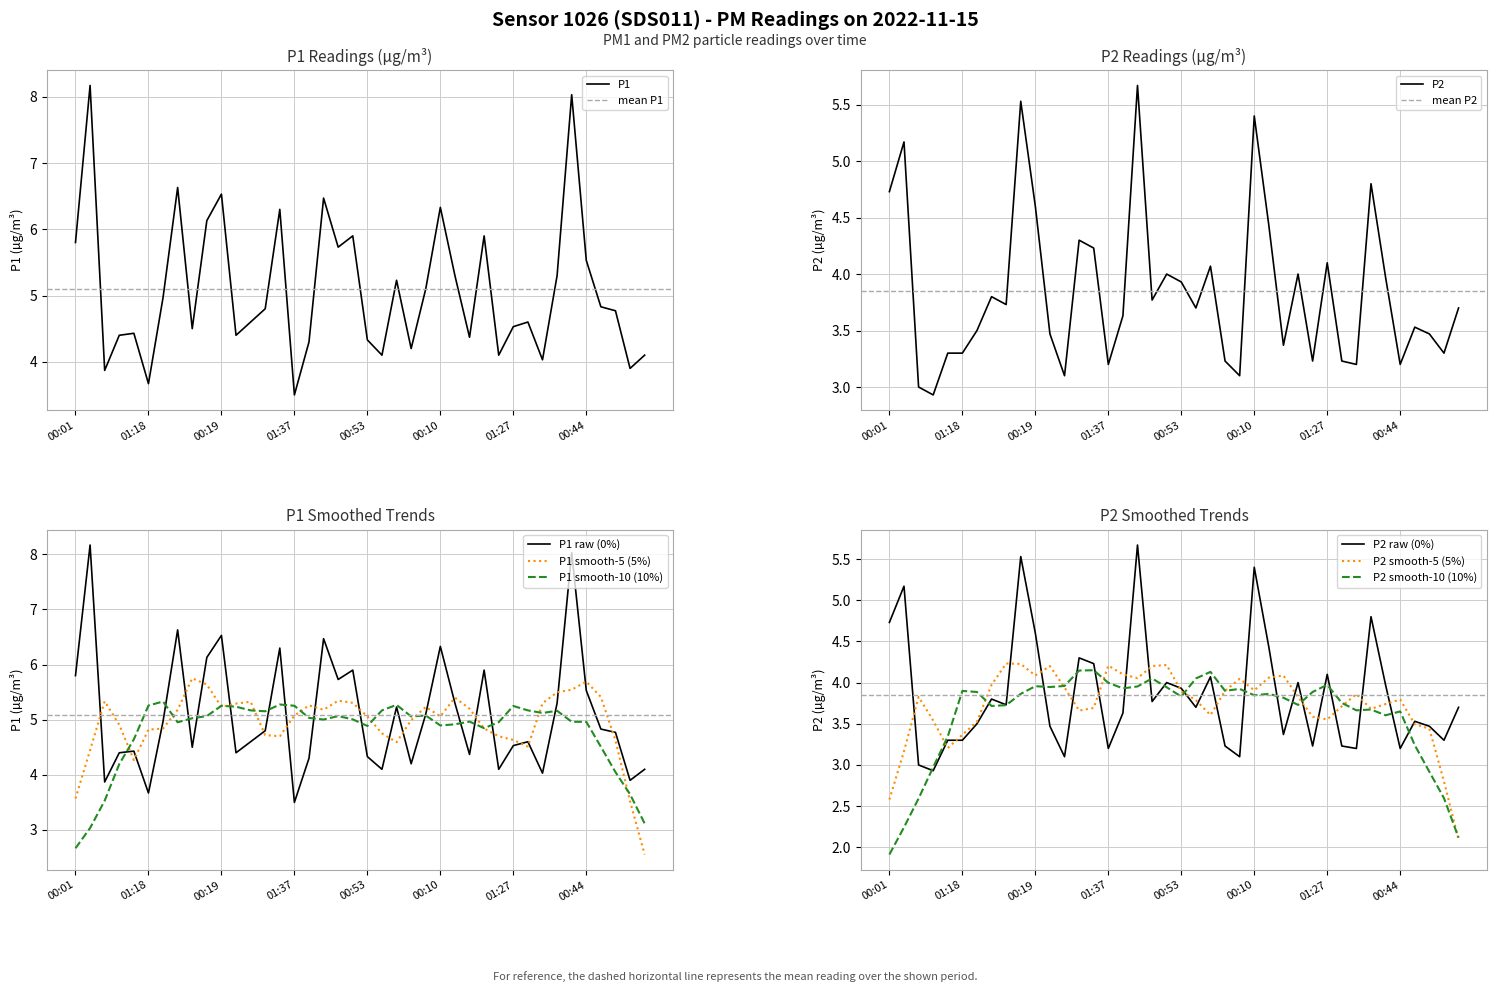

How many interior local peaks does the P1 series have?

12